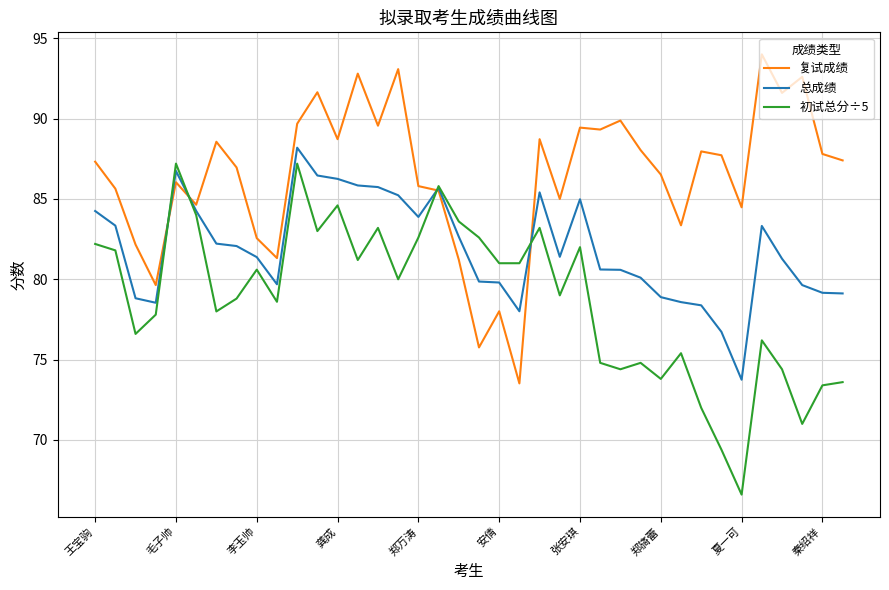

Rank the series by their average value, from lowest to highest.

初试总分÷5, 总成绩, 复试成绩